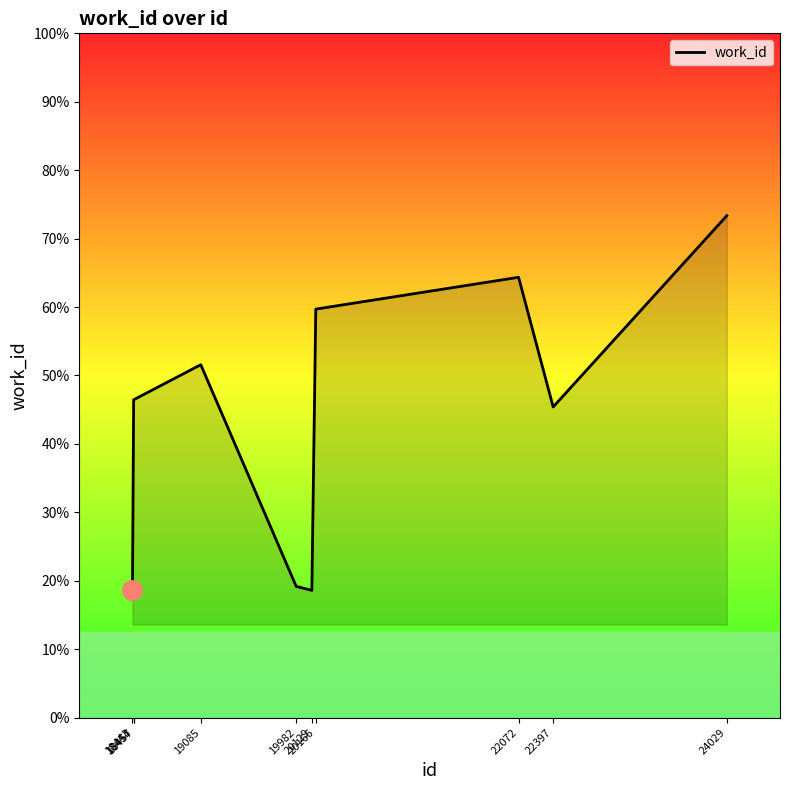

Does the chart display data point markers on the line(s)?

No